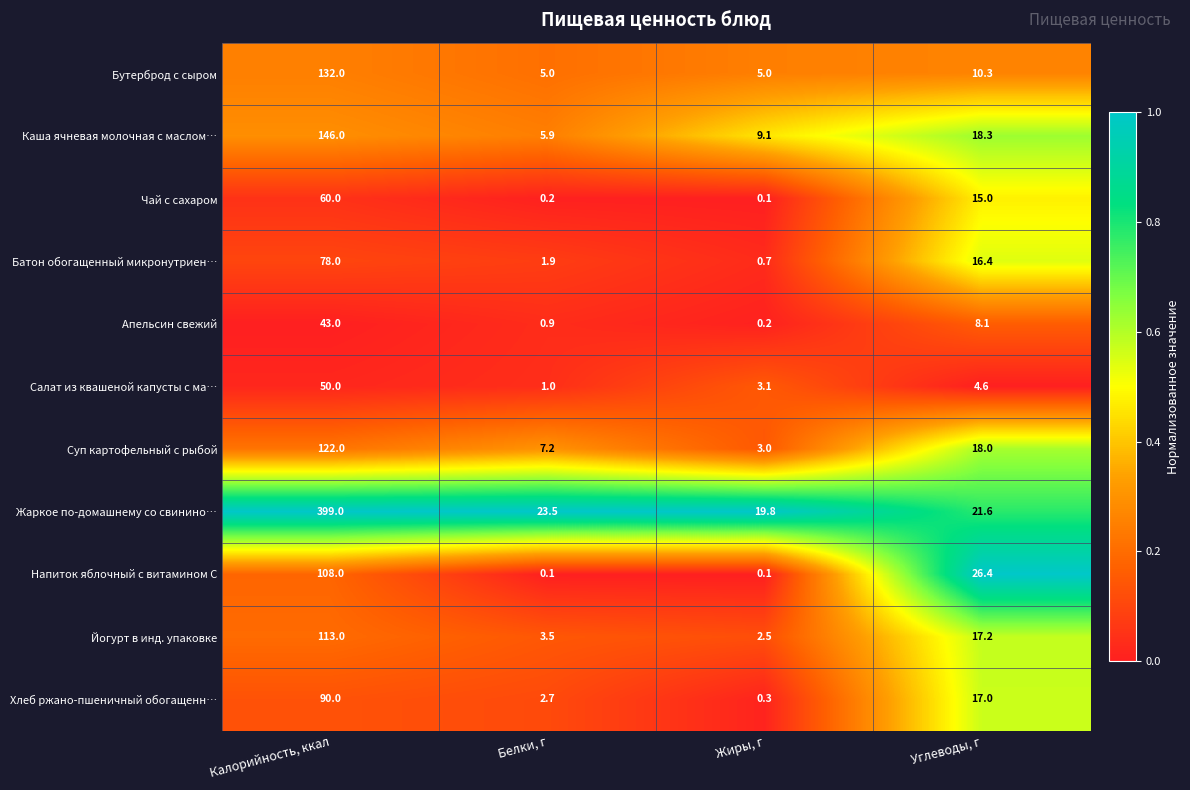

The value of Йогурт в инд. упаковке at Белки, г is 3.5. True or false?

True